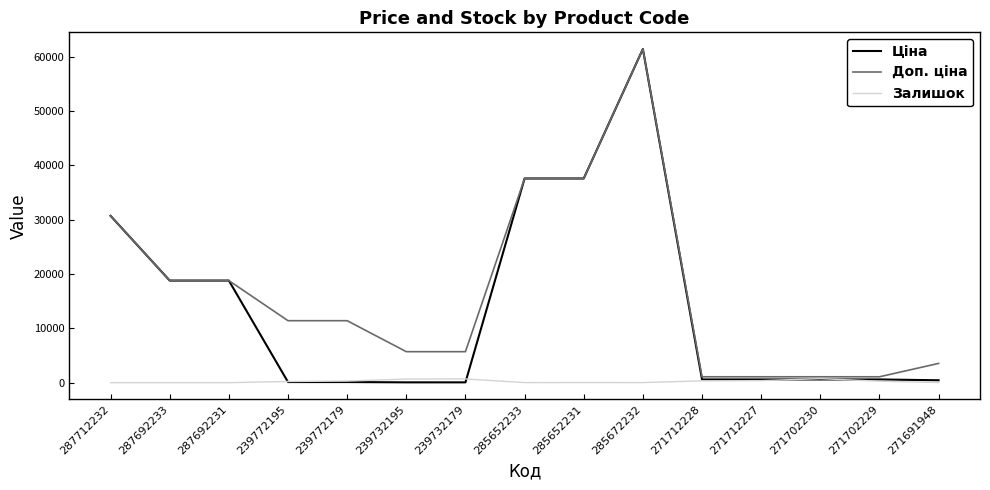

True or false: Ціна and Залишок cross at least once.

True